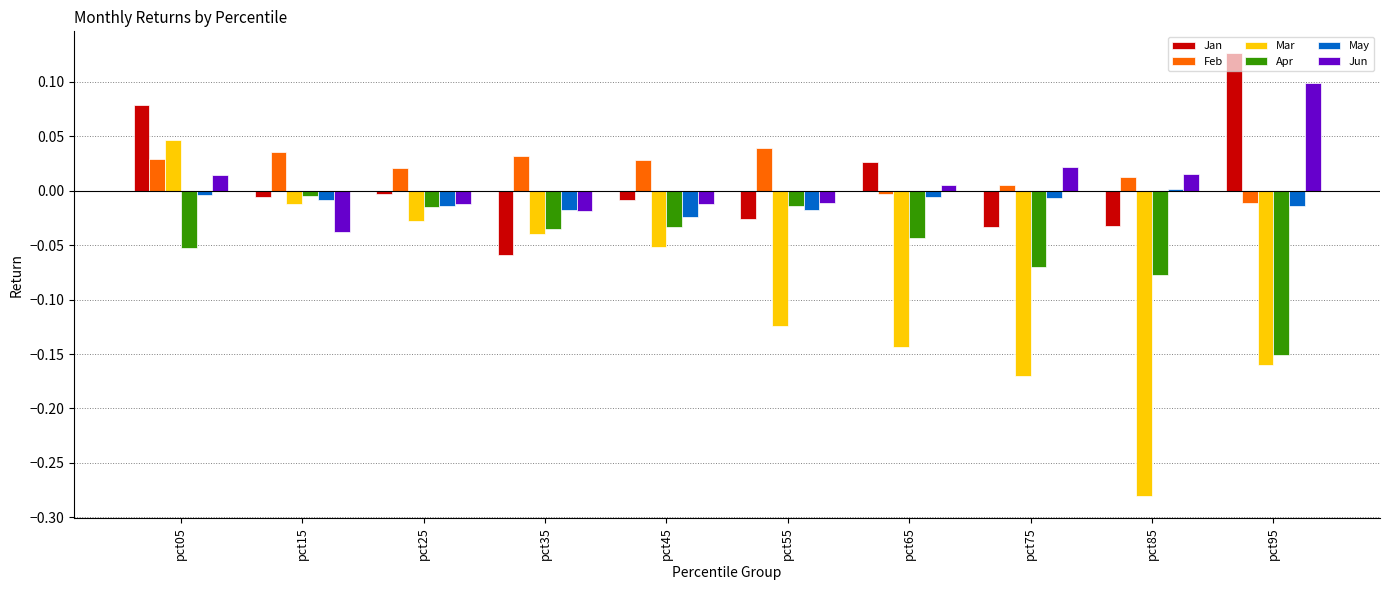

Rank the categories by Mar value from lowest to highest.

pct85, pct75, pct95, pct65, pct55, pct45, pct35, pct25, pct15, pct05